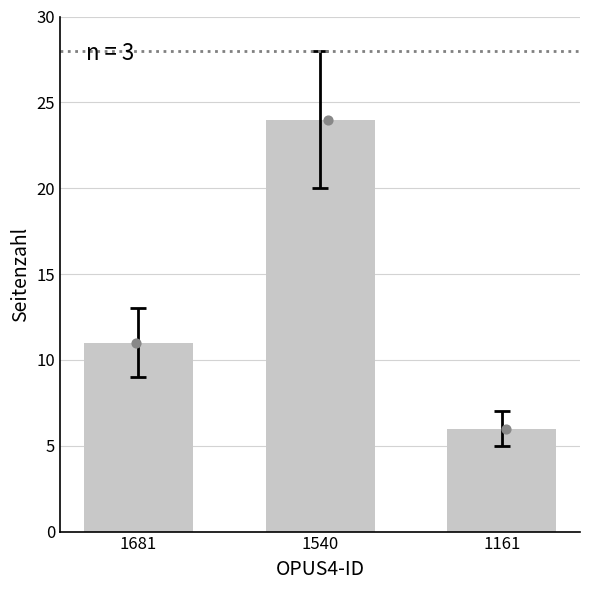

What is the change in value from 1681 to 1540?

+13